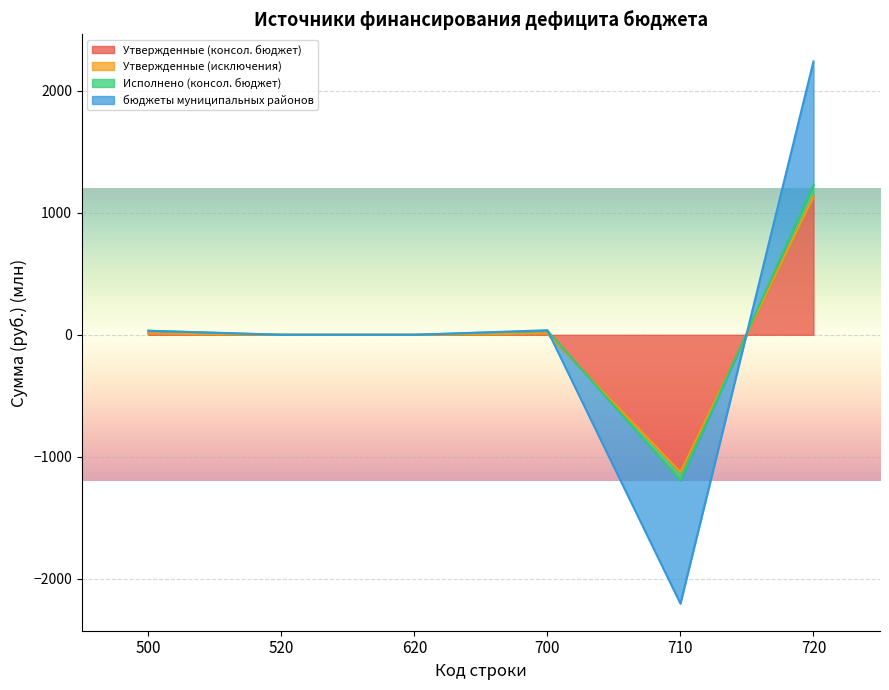

The бюджеты муниципальных районов series shows 1194.2 at 620. True or false?

False